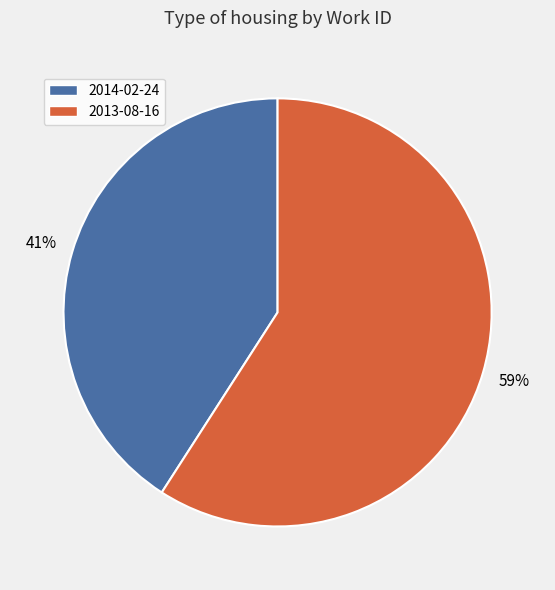

Between 2013-08-16 and 2014-02-24, which is larger?

2013-08-16